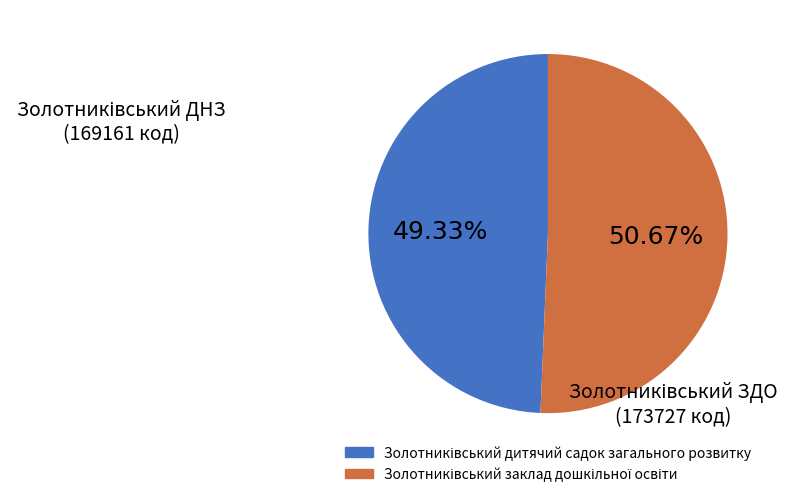

Is there a majority slice in this chart?

Yes